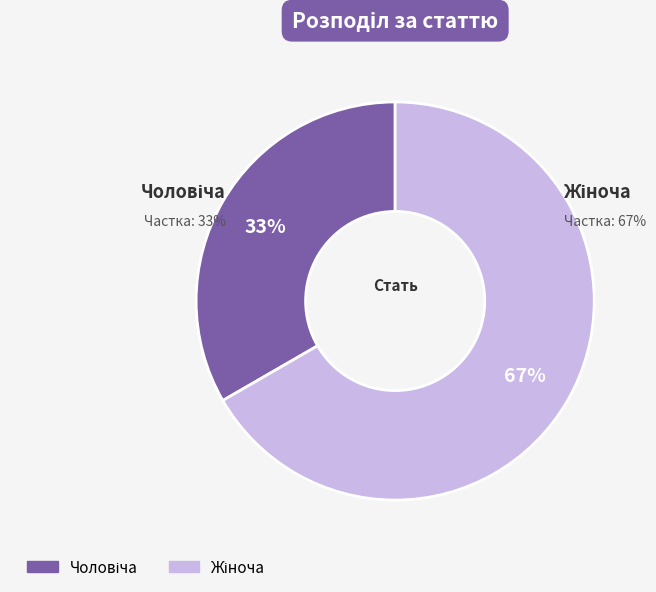

Which has a higher value, Жіноча or Чоловіча?

Жіноча